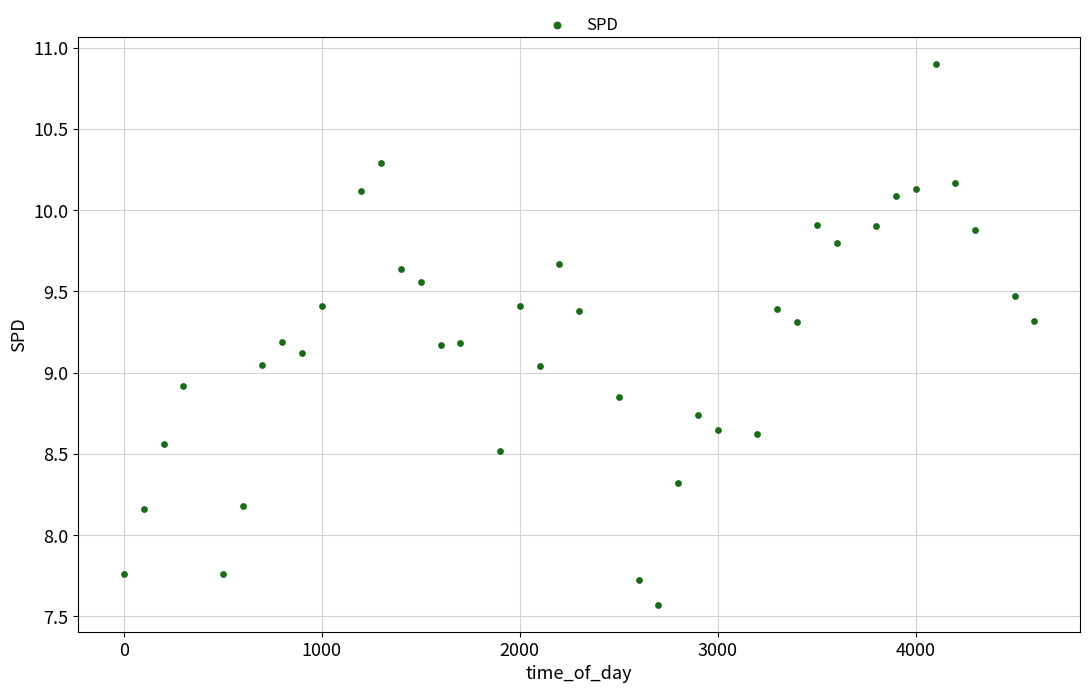

What is the range of X values (max minus min)?

4600.0